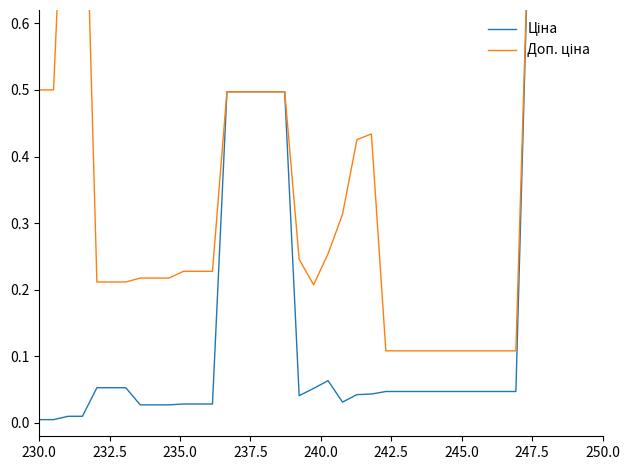

At how many categories does at least one series exceed 0?

40